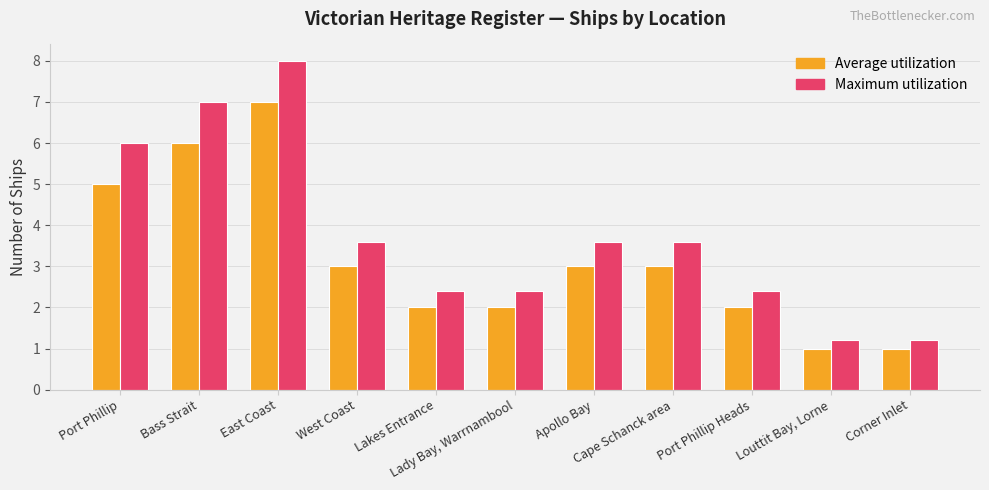

What is the smallest value displayed?

1.0